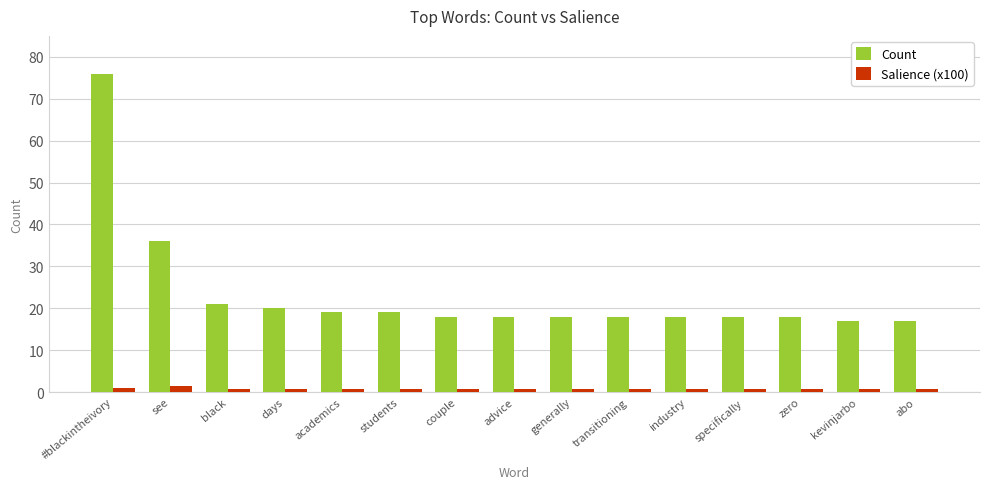

Rank the series by their maximum value, from highest to lowest.

Count, Salience (x100)